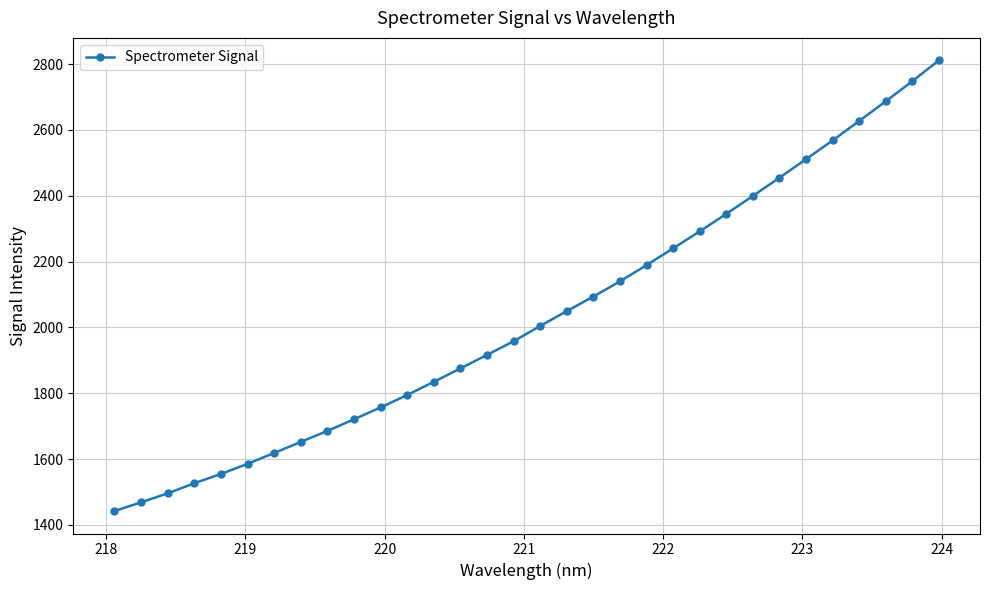

What is the difference between the maximum and minimum values?

1369.0